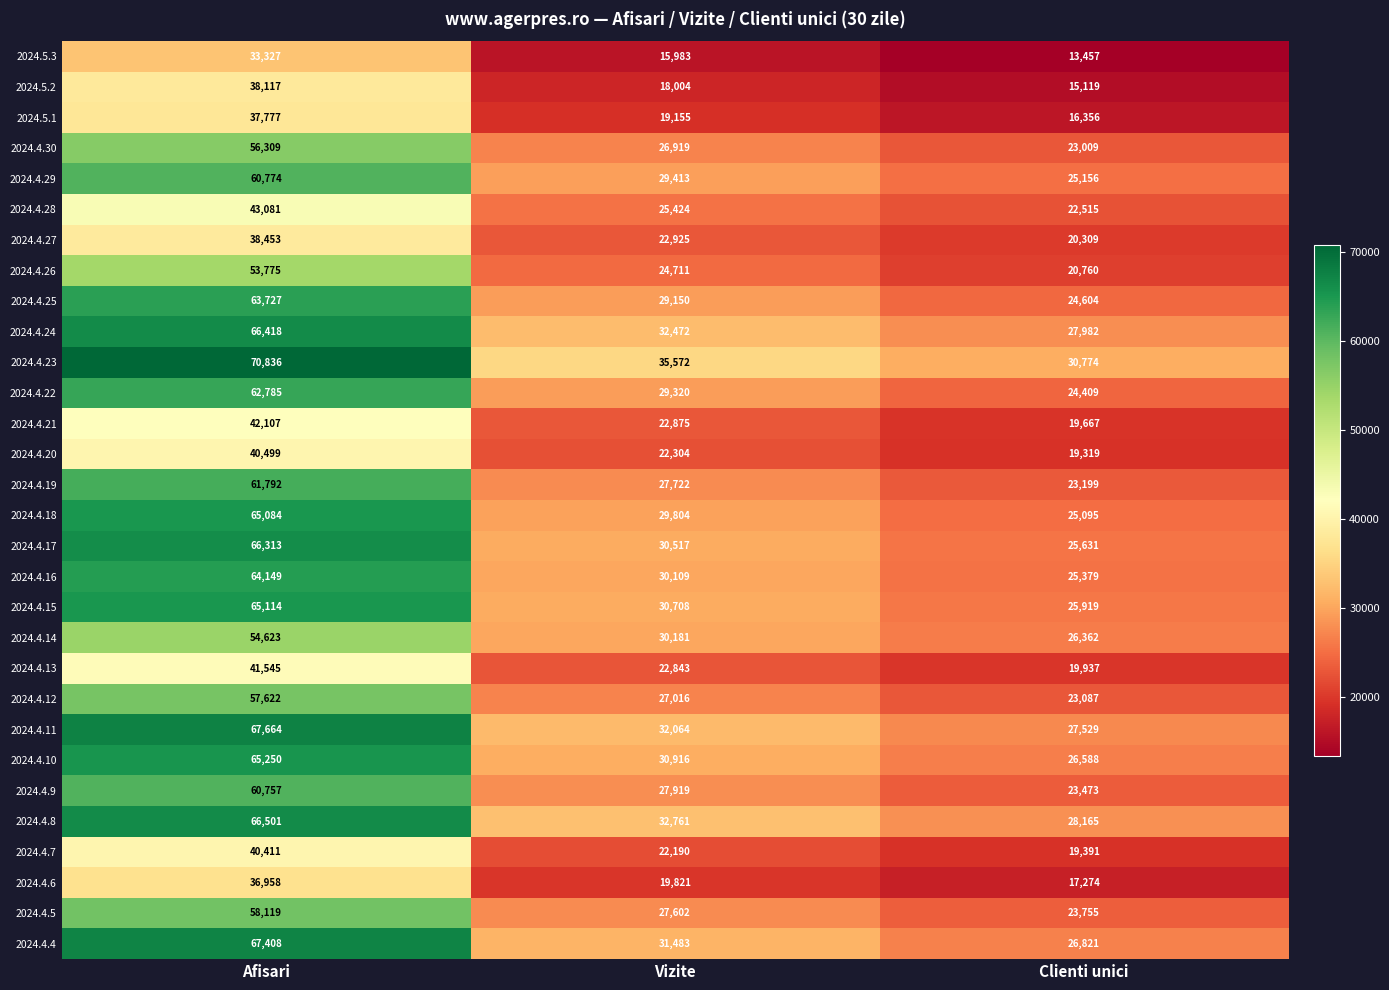

What is the difference between the 2024.4.4 values at Clienti unici and Afisari?

40587